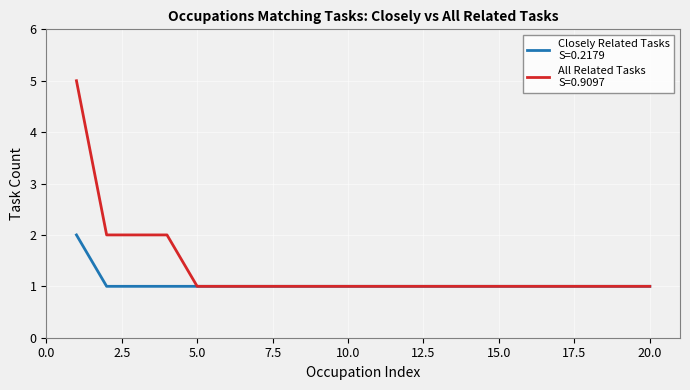

Does the chart display data point markers on the line(s)?

No